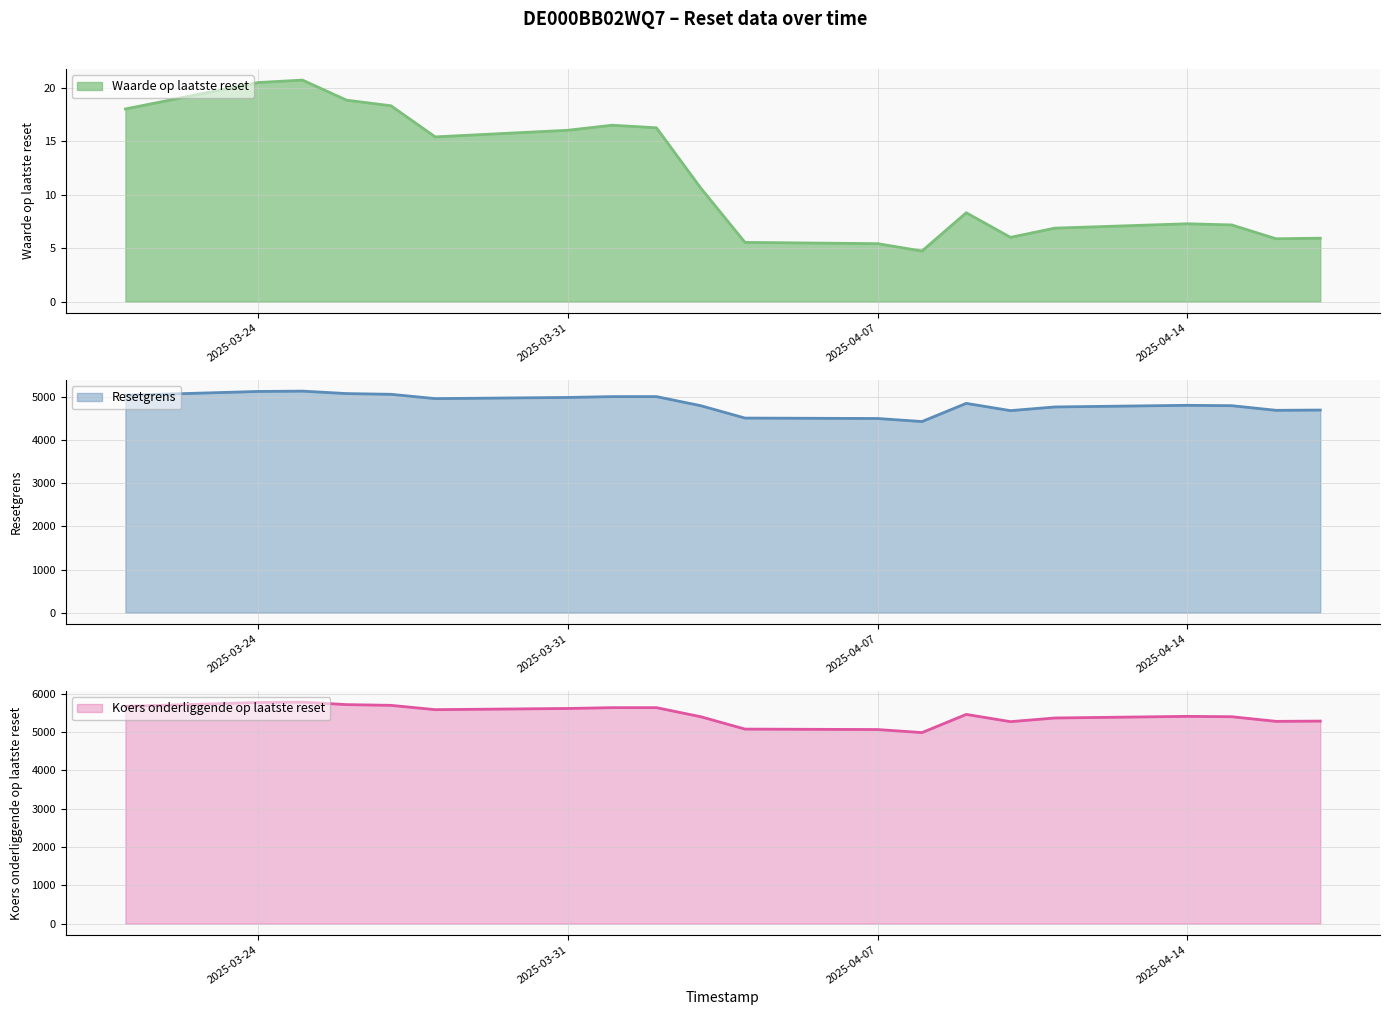

Is it true that Koers onderliggende op laatste reset equals 5611.9 at 2025-03-31?

True